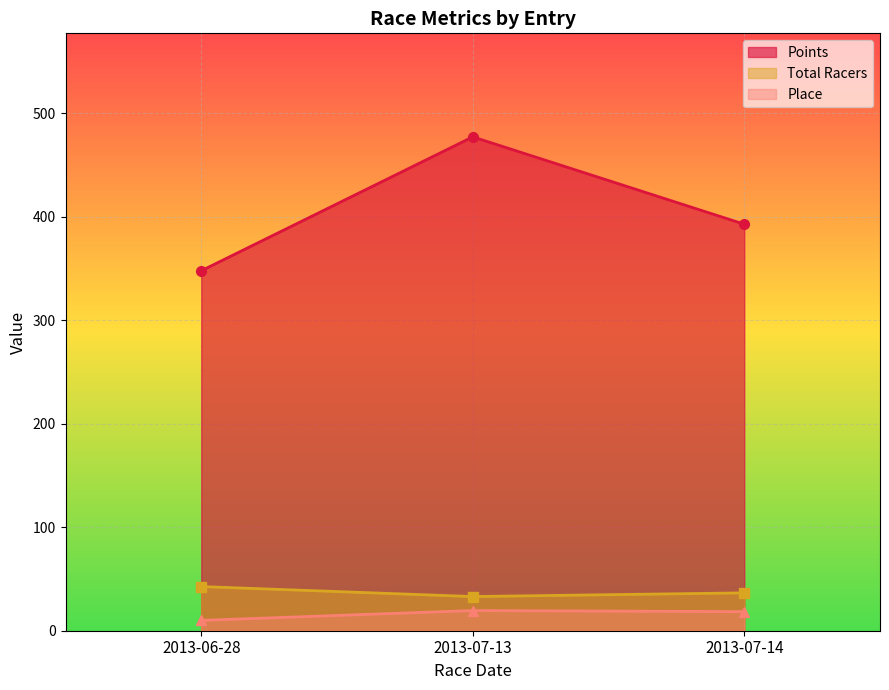

What is the label of the 2nd point from the left?

2013-07-13